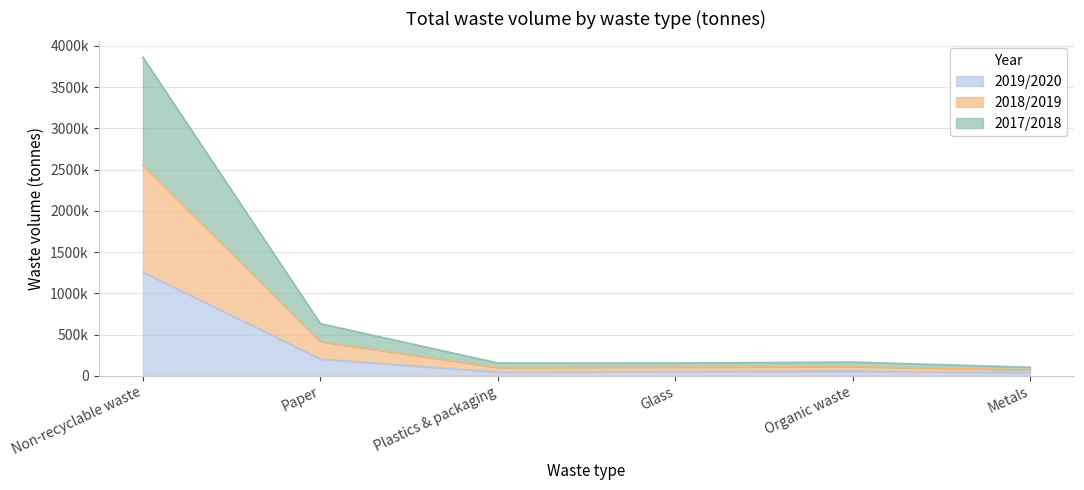

What is the difference between the maximum and minimum values in the 2019/2020 series?

1219514